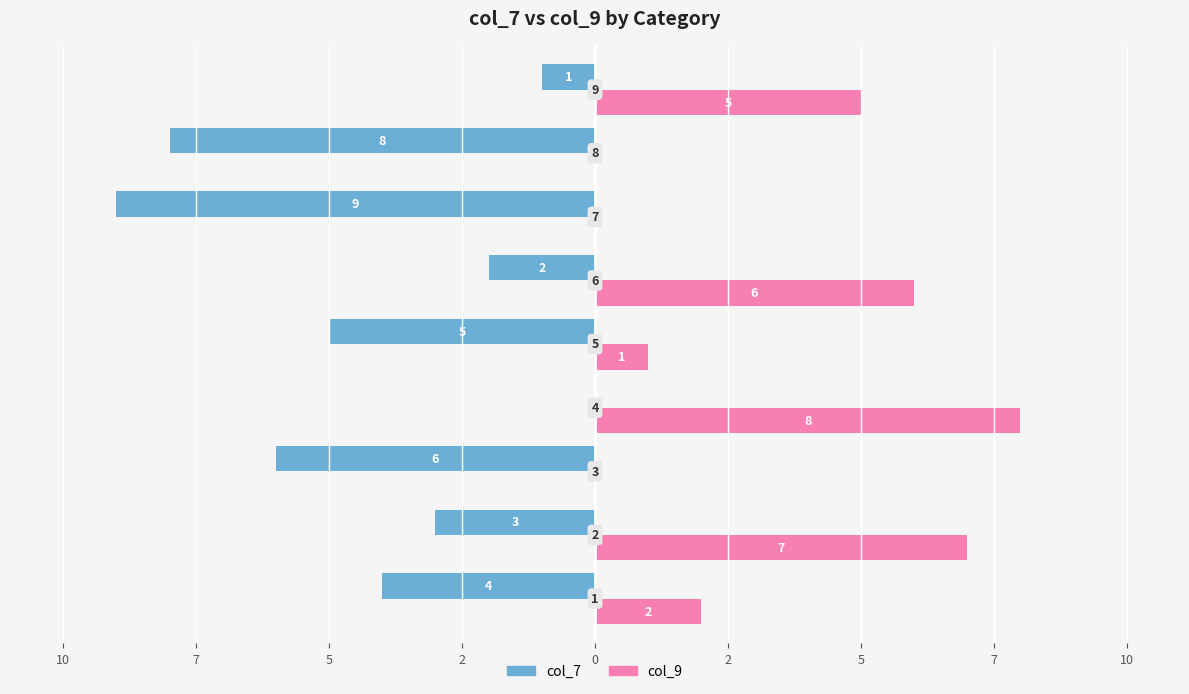

What are all the series names shown in the legend?

col_7, col_9